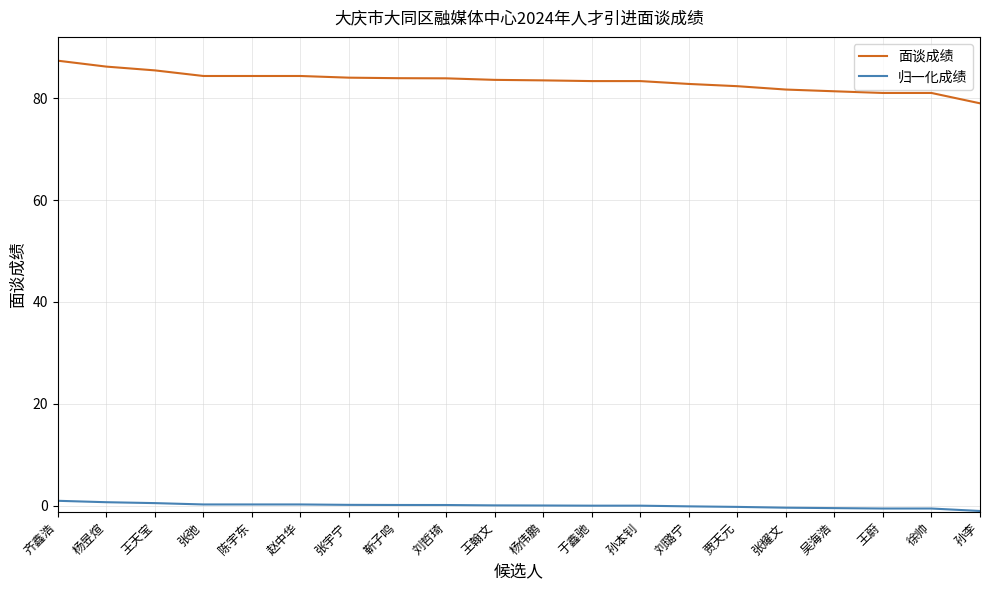

What is the sum of all 面谈成绩 values?

1666.5